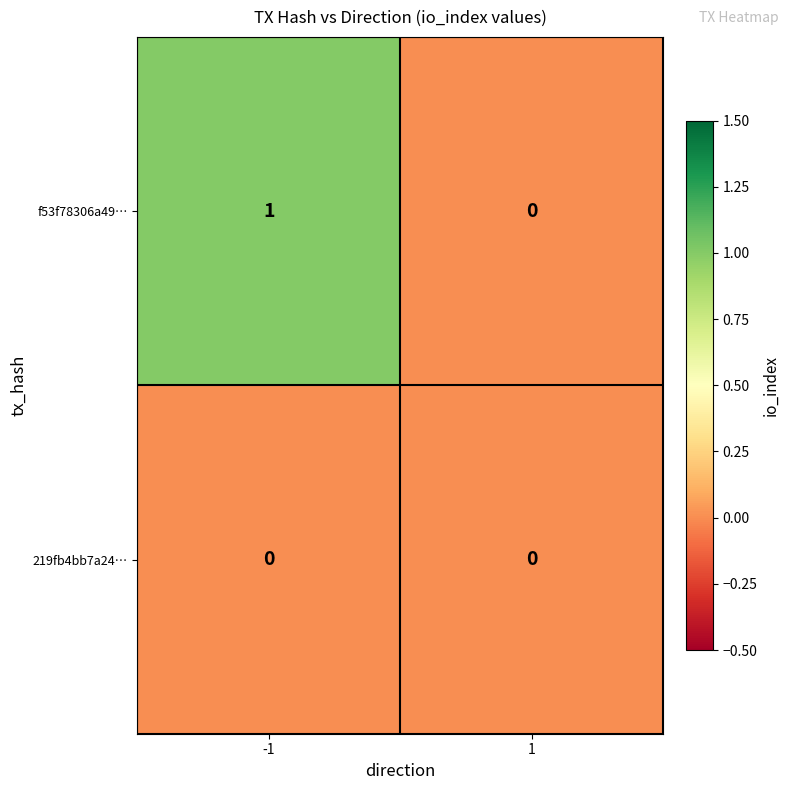

List the series in order of their overall mean, highest first.

f53f78306a49…, 219fb4bb7a24…